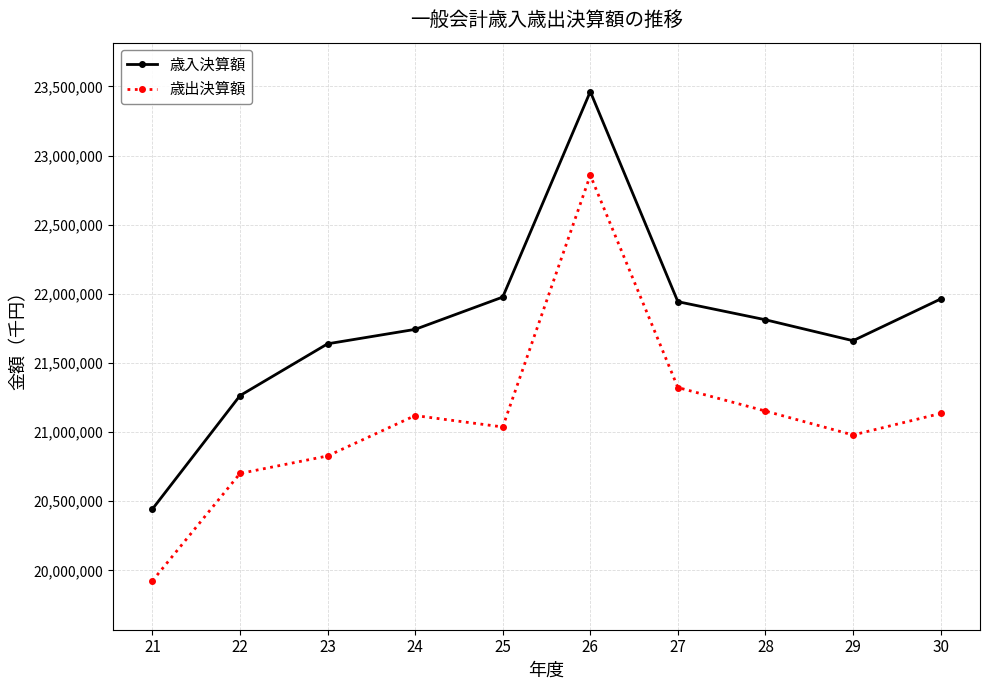

Which series has the widest spread of values?

歳入決算額